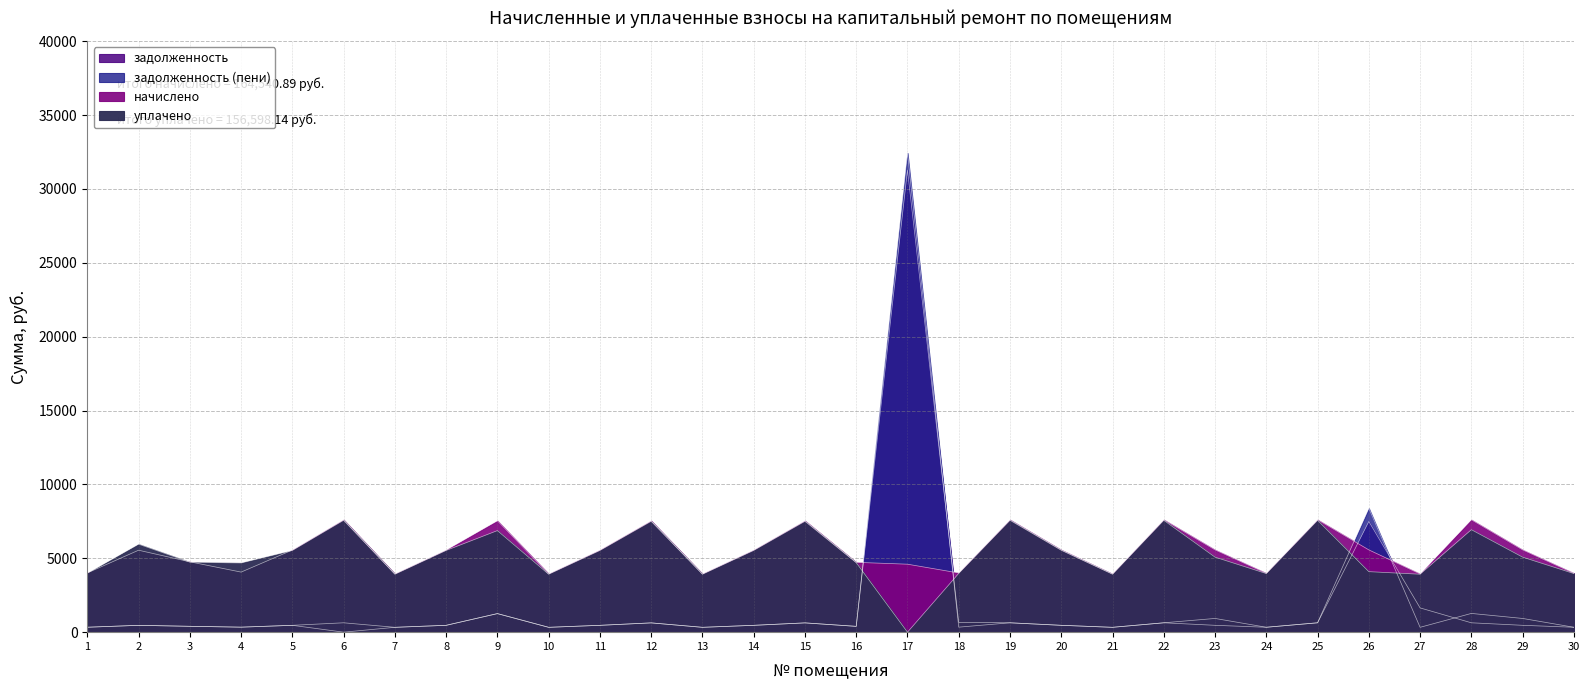

What is the highest value of the задолженность (пени) series?

32428.4